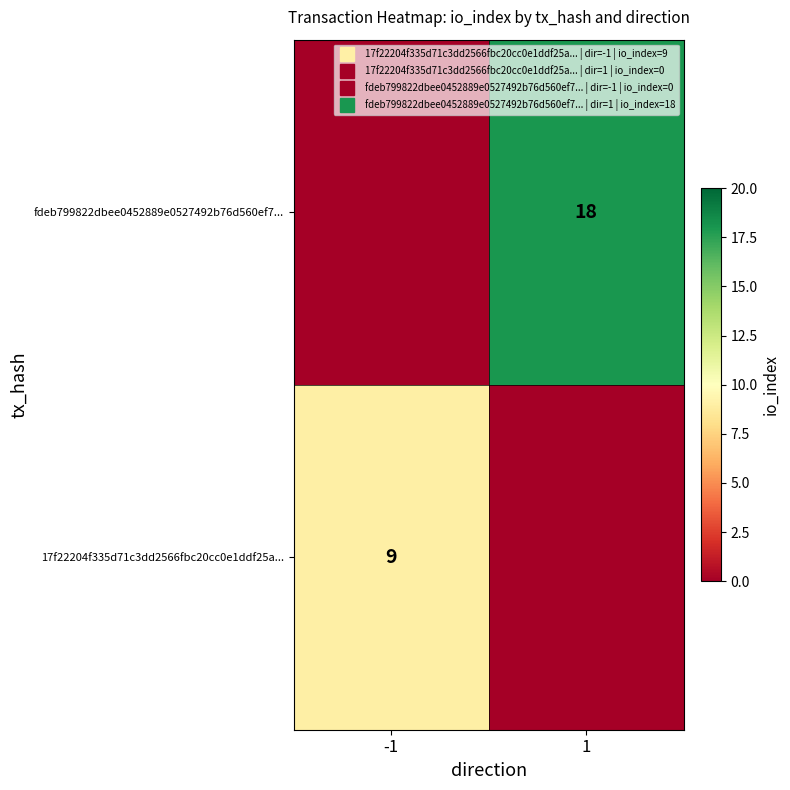

How many data points does each series have?

2